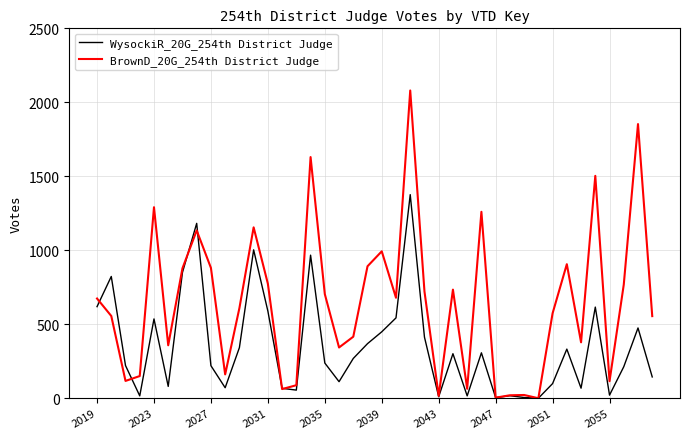

Rank the series by their average value, from highest to lowest.

BrownD_20G_254th District Judge, WysockiR_20G_254th District Judge